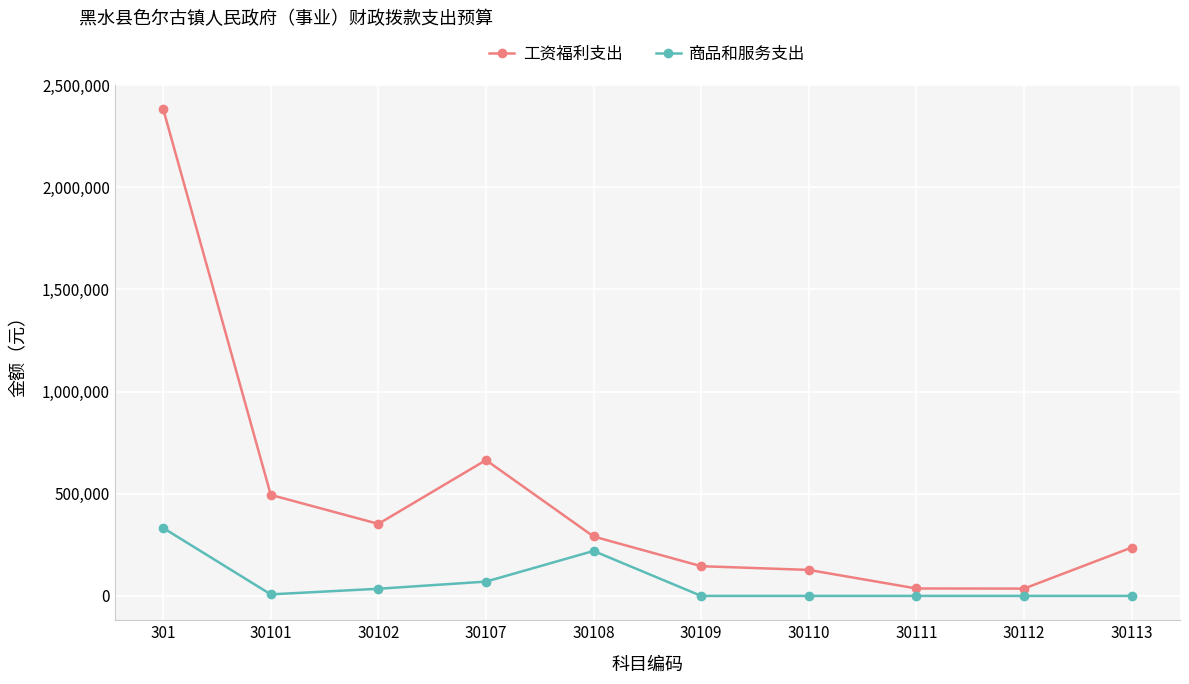

In 工资福利支出, how many points are lower than both neighbors (excluding endpoints)?

2